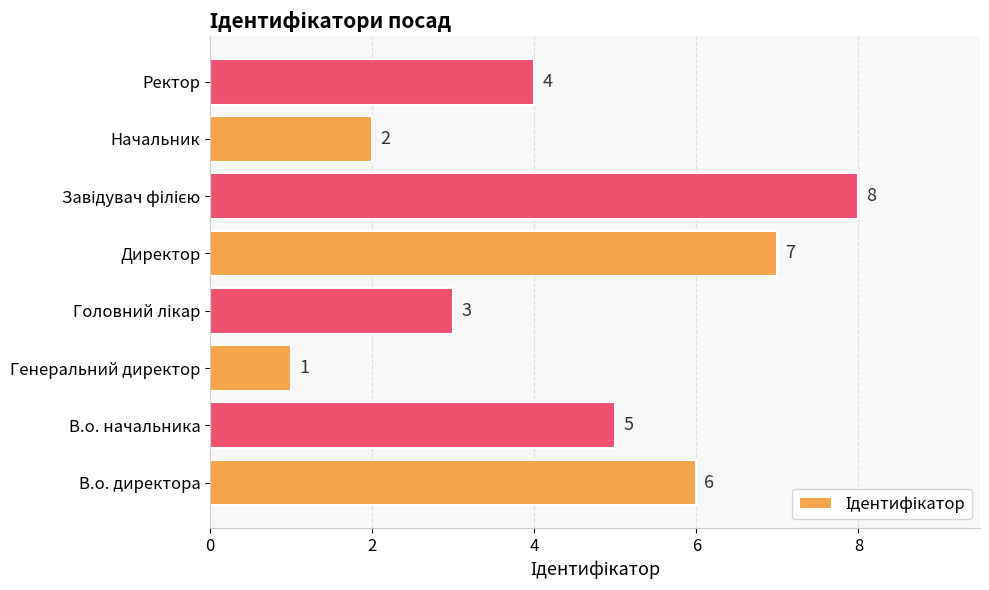

What is the sum of all values?

36